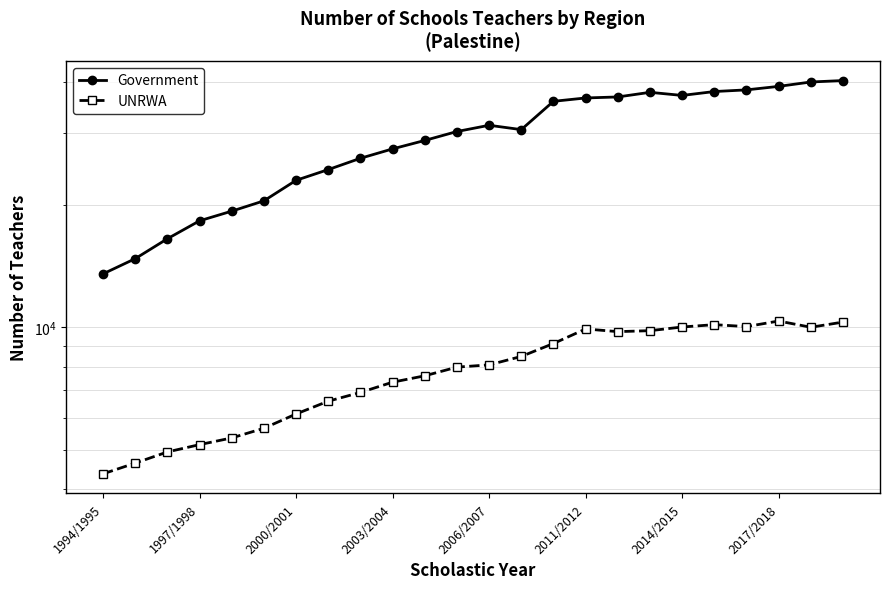

How many interior local valleys does the UNRWA series have?

3